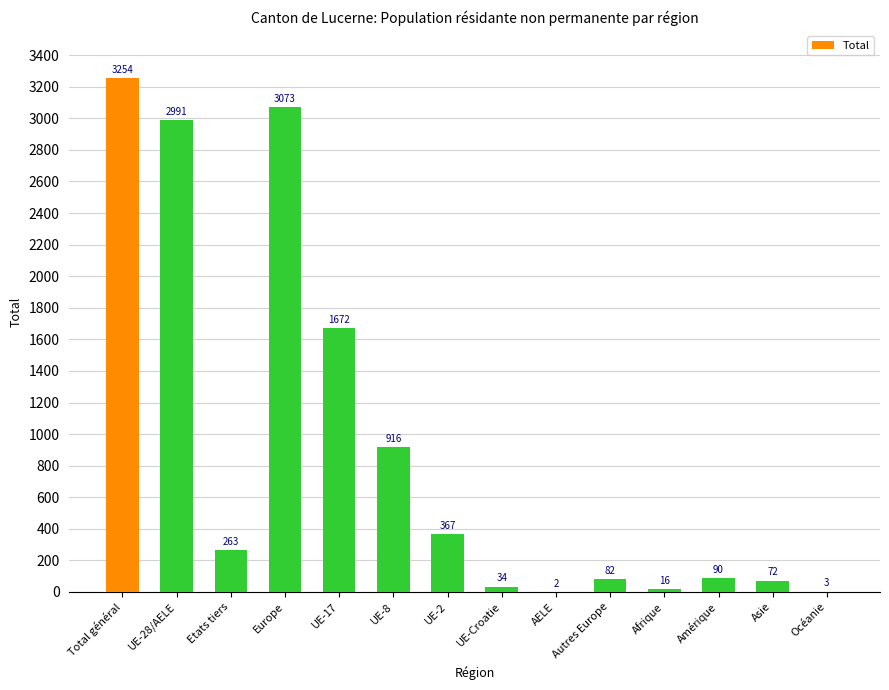

What is the sum of all values?

12835